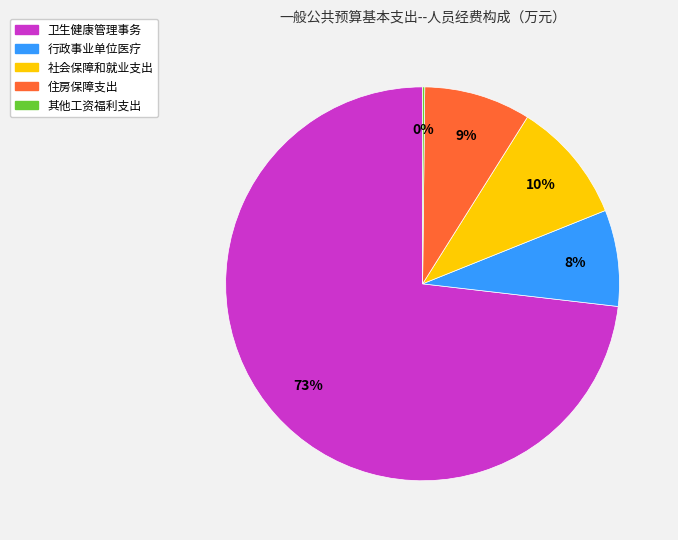

True or false: 住房保障支出 accounts for 14% of the total.

False